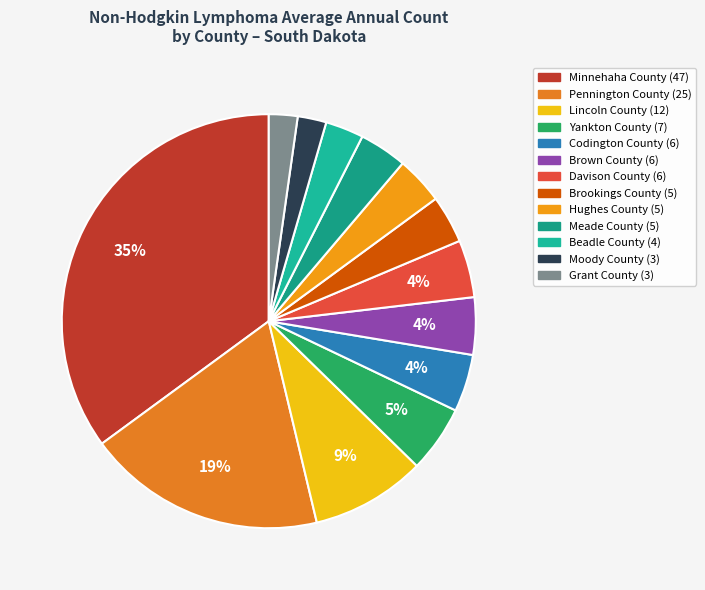

To the nearest percent, what is the difference between the largest and smallest slice percentages?

33%